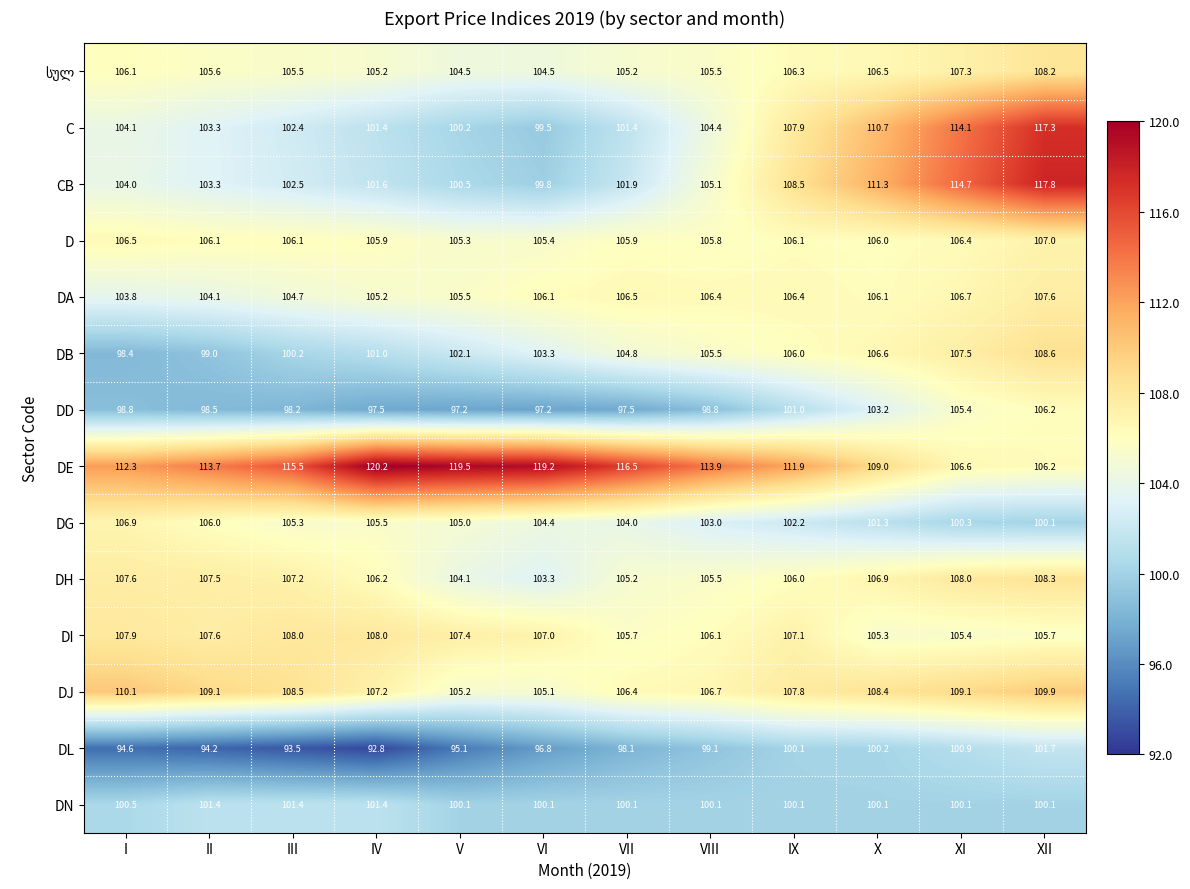

How many categories are shown in the chart?

12